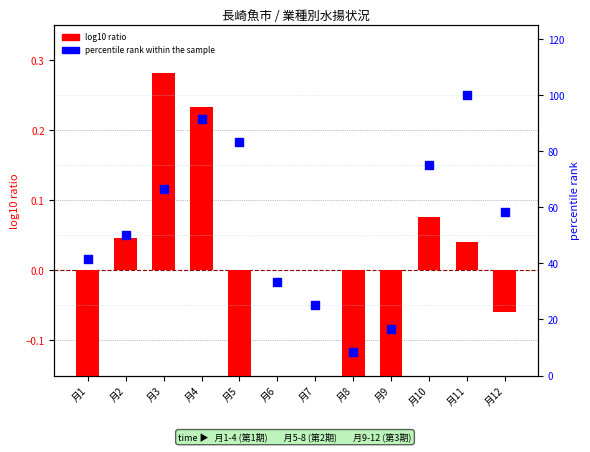

Which series contains the highest Y value?

percentile rank within the sample